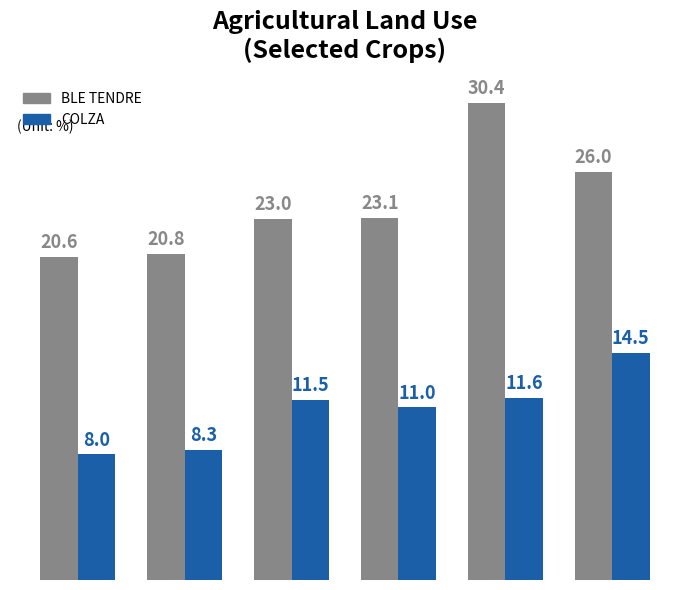

List the series in order of their peak value, lowest first.

COLZA, BLE TENDRE